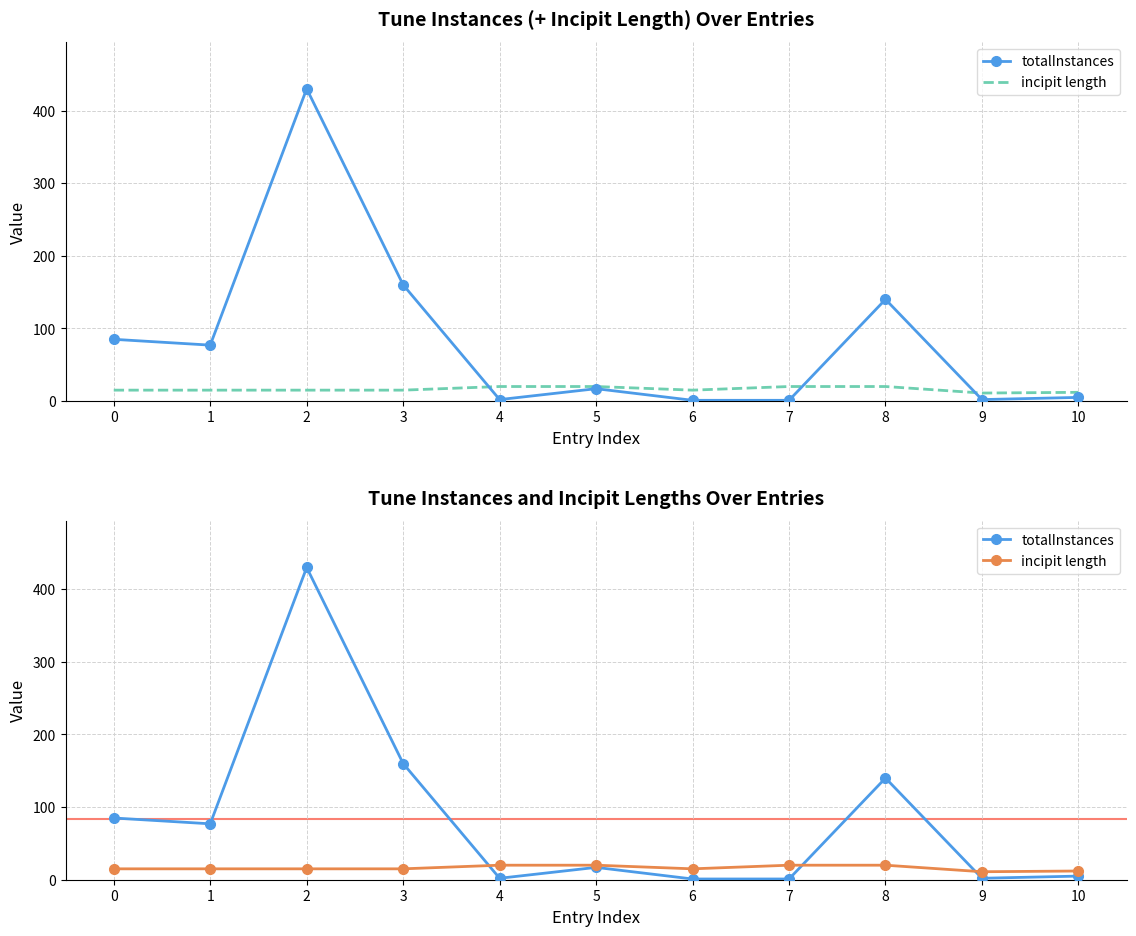

At which category is the sum across all series the highest?

2